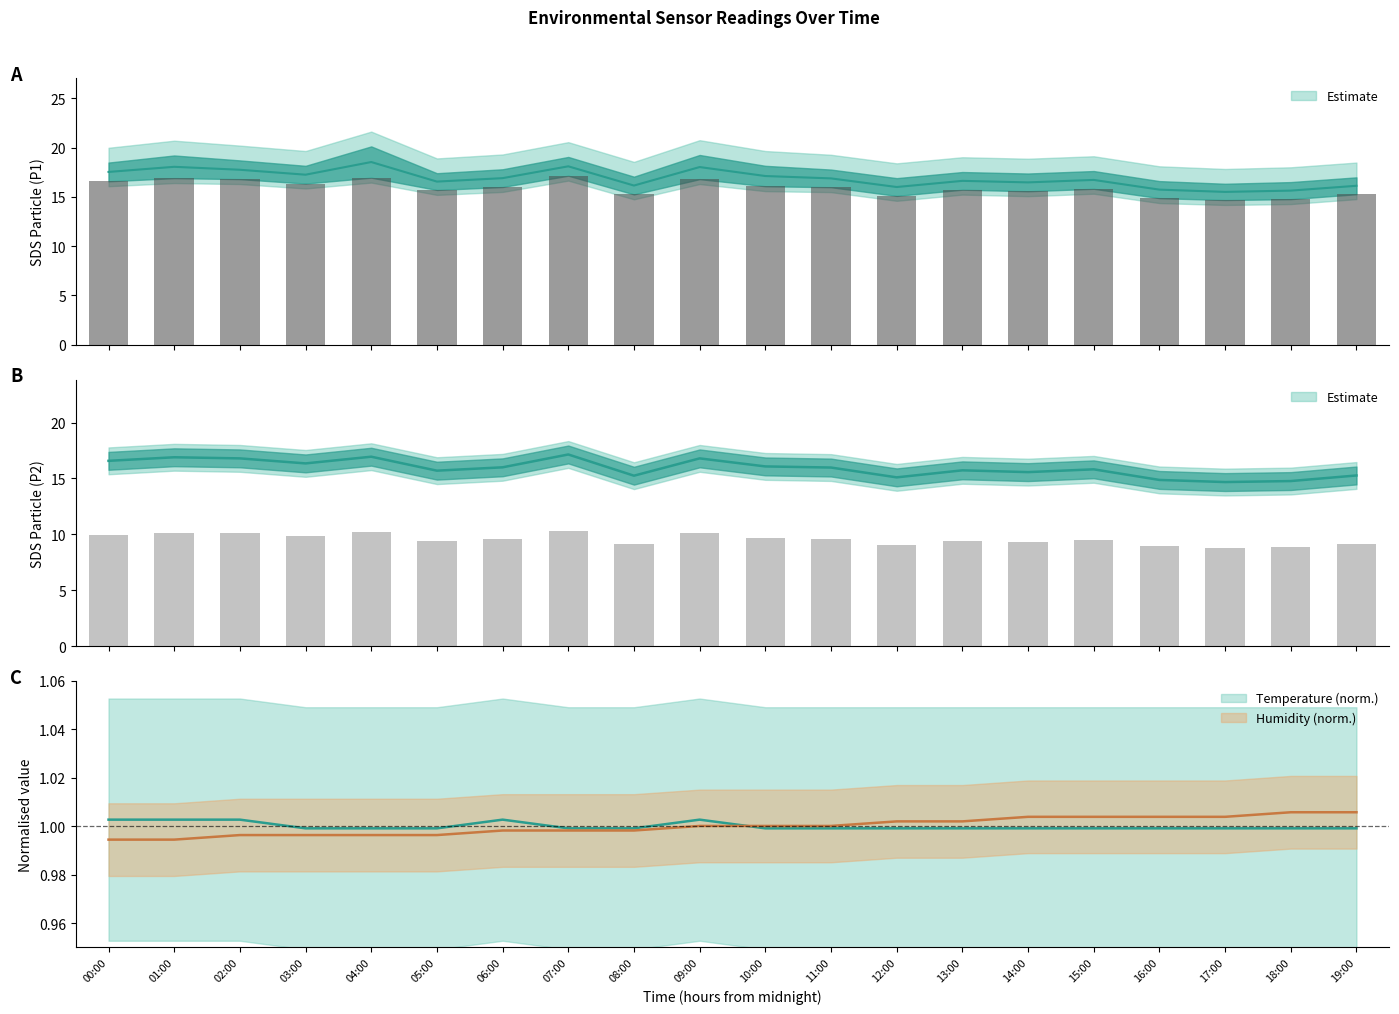

What is the maximum value for Temp?

1.0